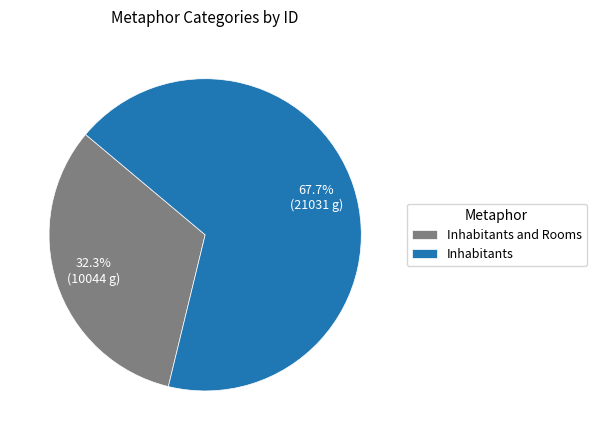

What portion of the pie excludes Inhabitants?

32.3%